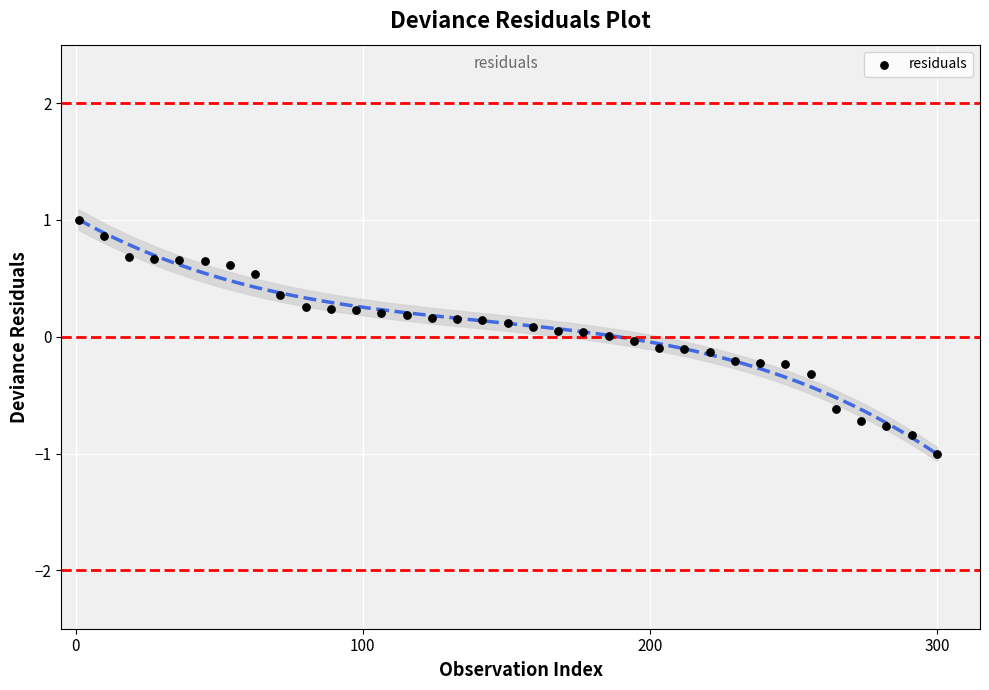

What is the range of Y values (max minus min)?

2.0